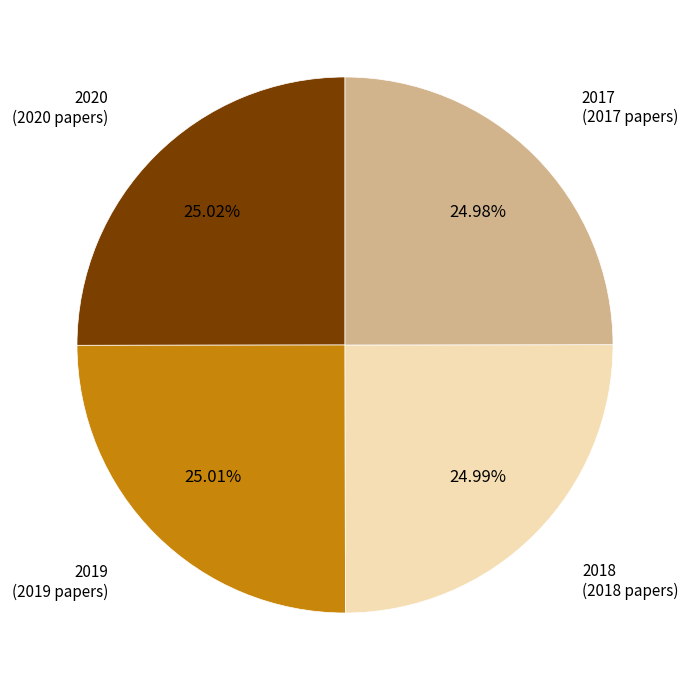

True or false: 2017 accounts for 25% of the total.

True